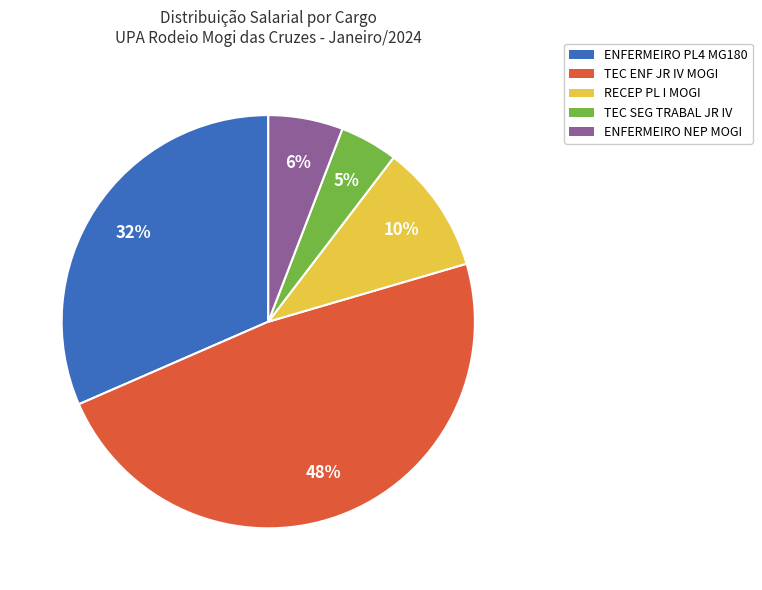

What is the ratio of the value at TEC SEG TRABAL JR IV to the value at ENFERMEIRO NEP MOGI?

0.8